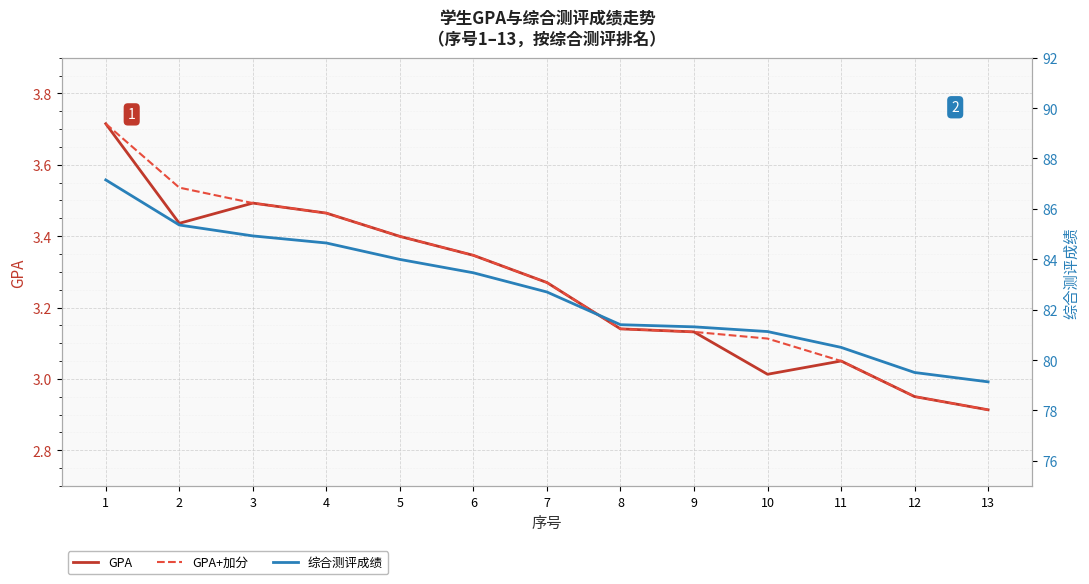

What is the difference between the second highest and minimum values in the GPA series?

0.6